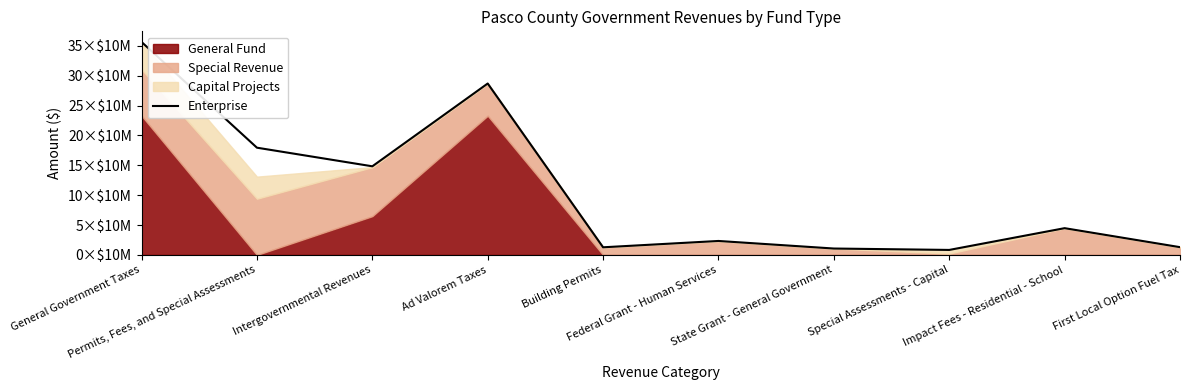

How many values are below 44800113?

5